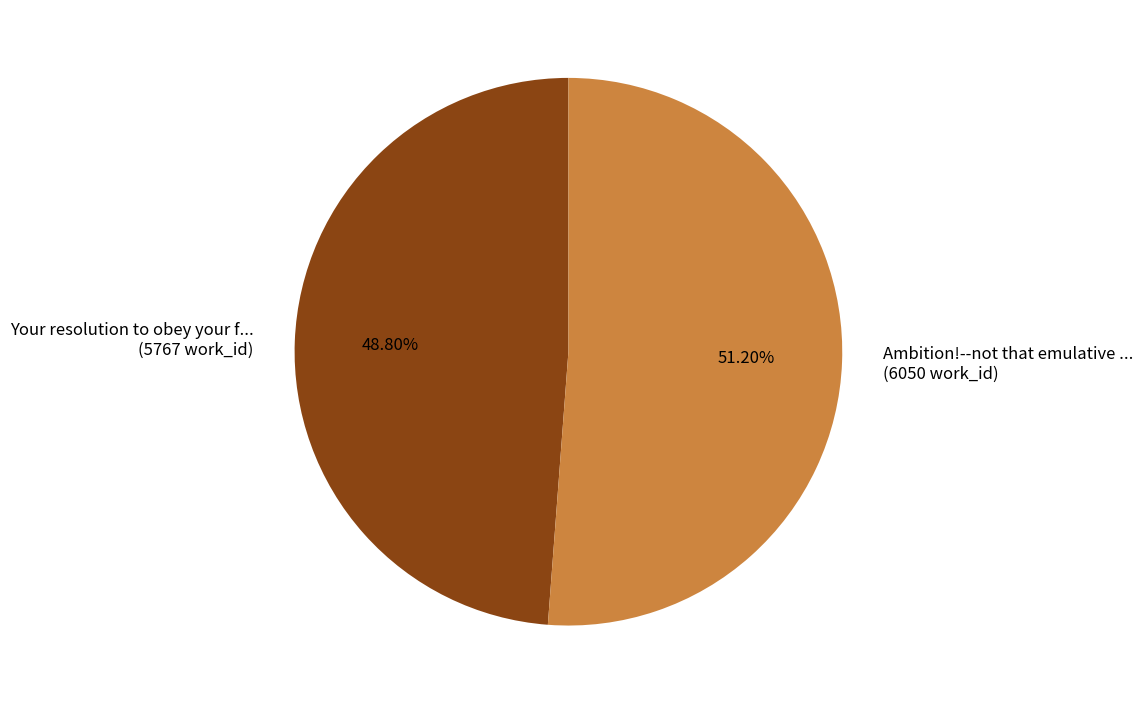

Between Your resolution to obey your f... (5767 work_id) and Ambition!--not that emulative ... (6050 work_id), which is larger?

Ambition!--not that emulative ... (6050 work_id)